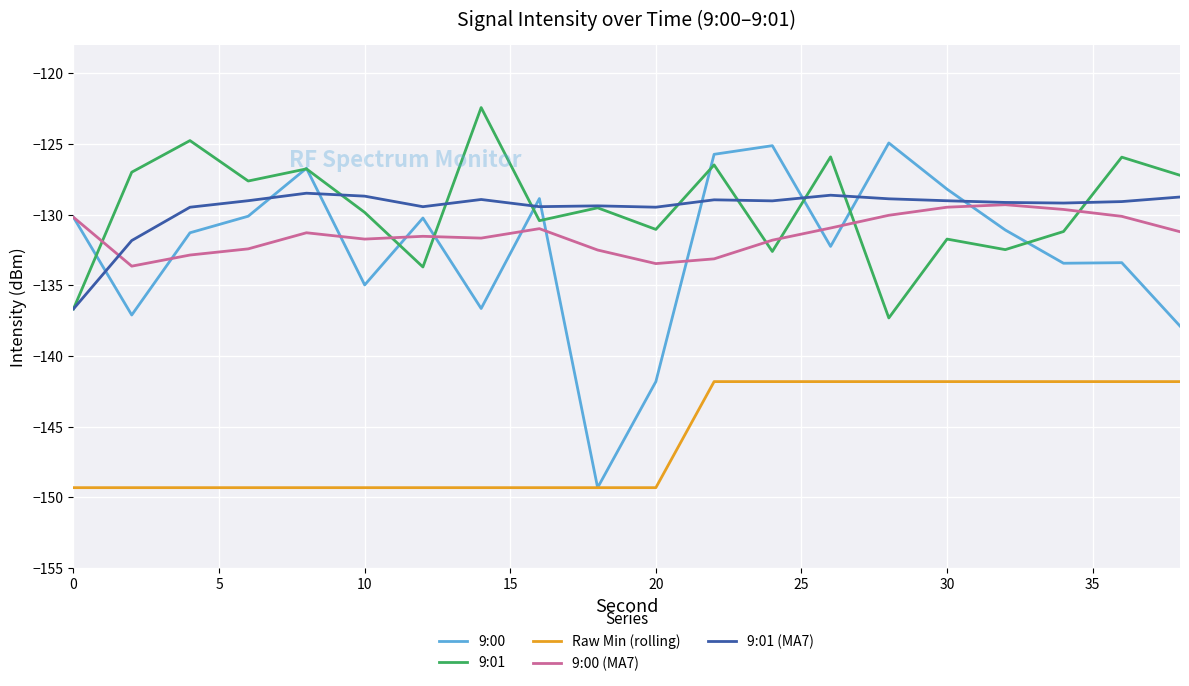

Which series has the largest range (max minus min)?

9:00